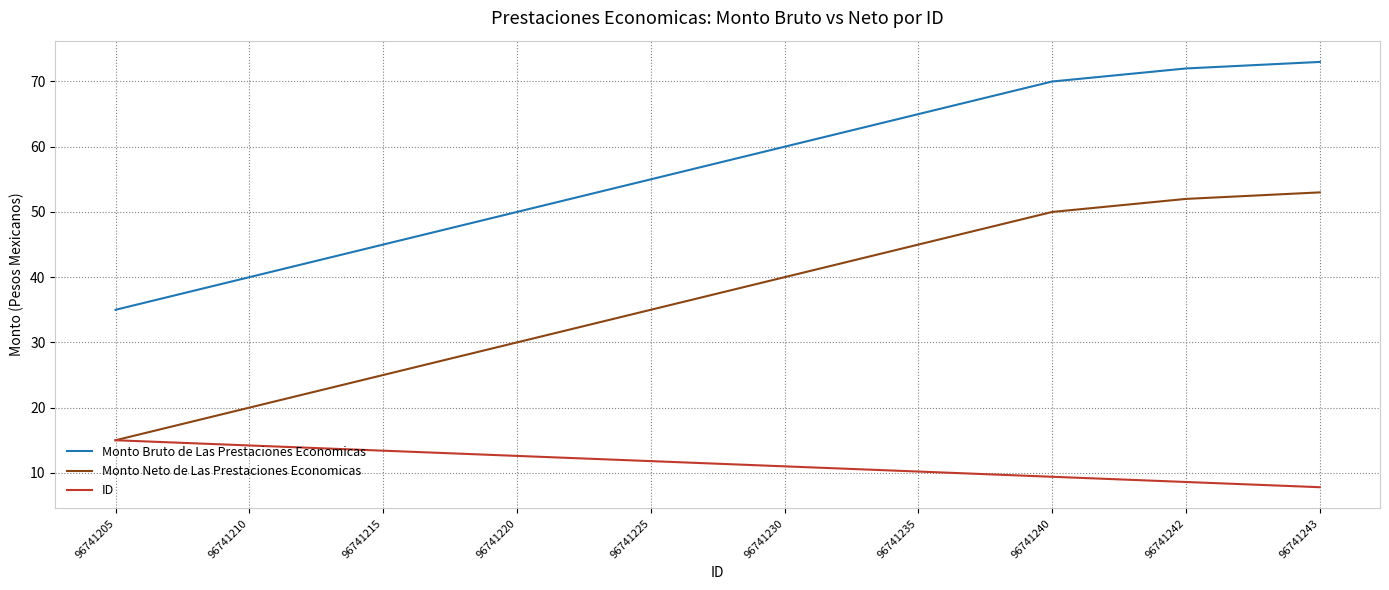

What is the sum of all Monto Neto de Las Prestaciones Economicas values?

365.0